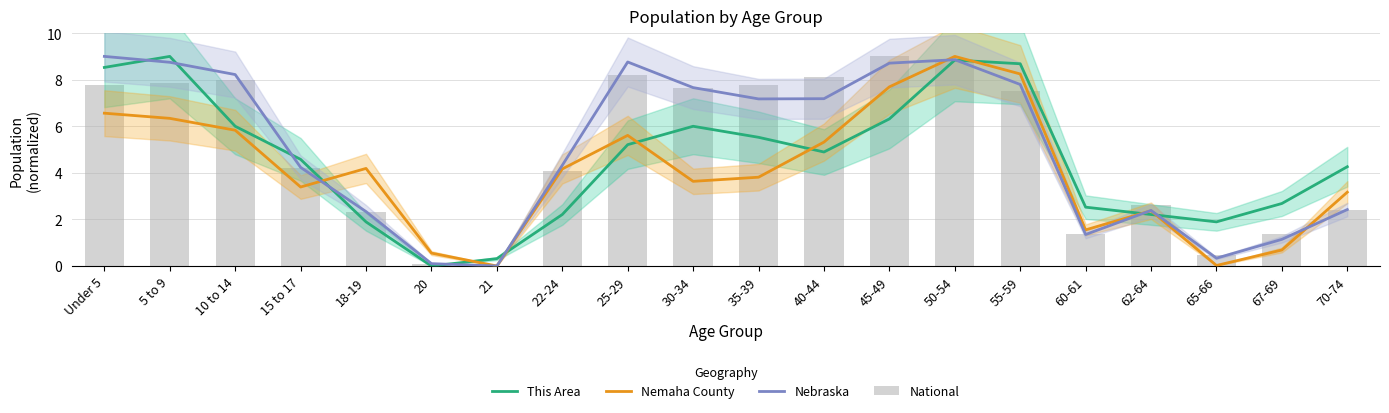

What position from the left is 67-69?

19